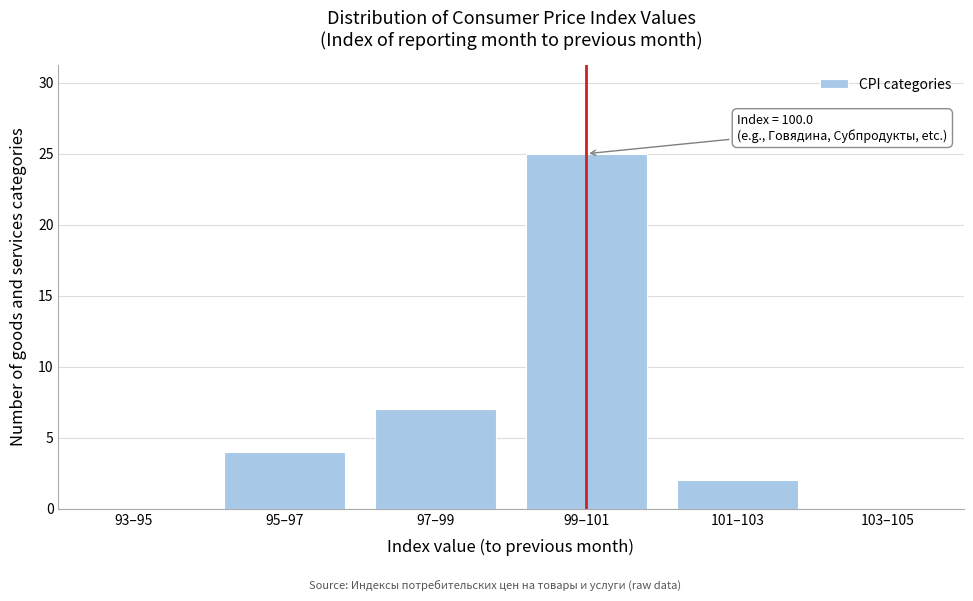

Reading right to left, what are all the values shown in this chart?

103–105=0	101–103=2	99–101=25	97–99=7	95–97=4	93–95=0